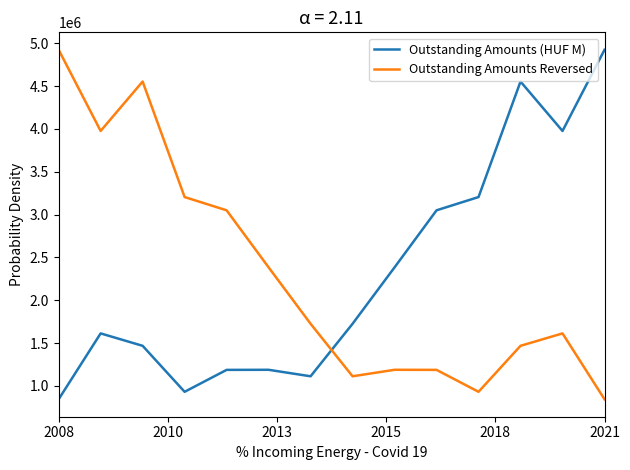

Count the number of categories in the chart.

14